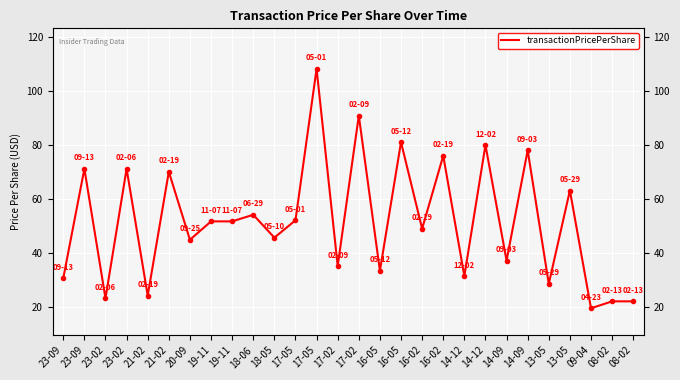

What is the change in value from 18-06 to 18-05?

-8.5